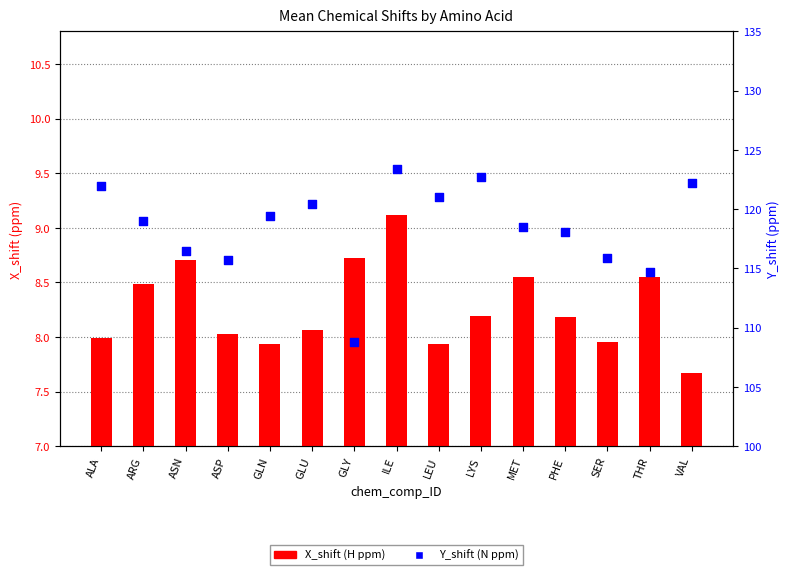

Which series reaches the maximum Y coordinate?

Y_shift (N ppm)